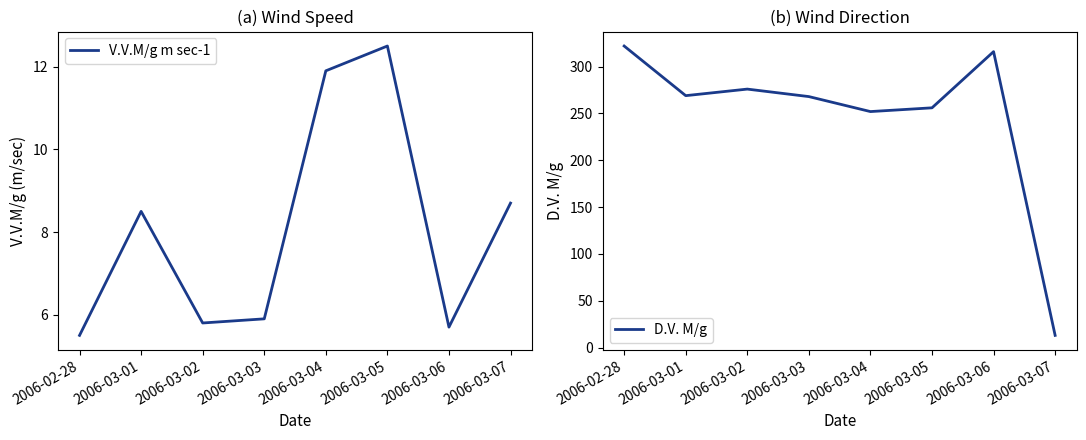

Which series changed the most between 2006-03-03 and 2006-03-04?

D.V. M/g